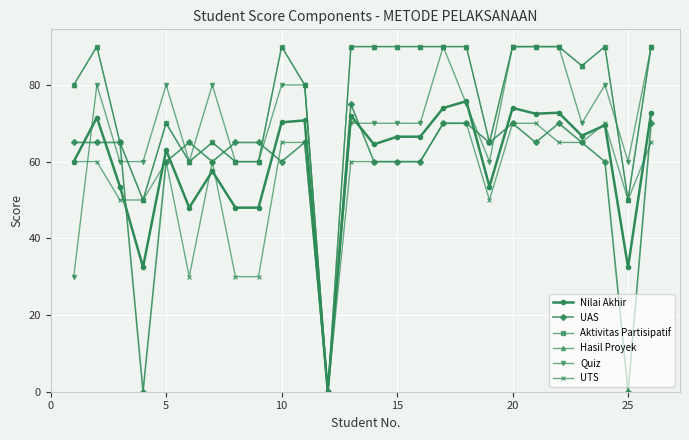

Is this an area chart (filled region under the line)?

No